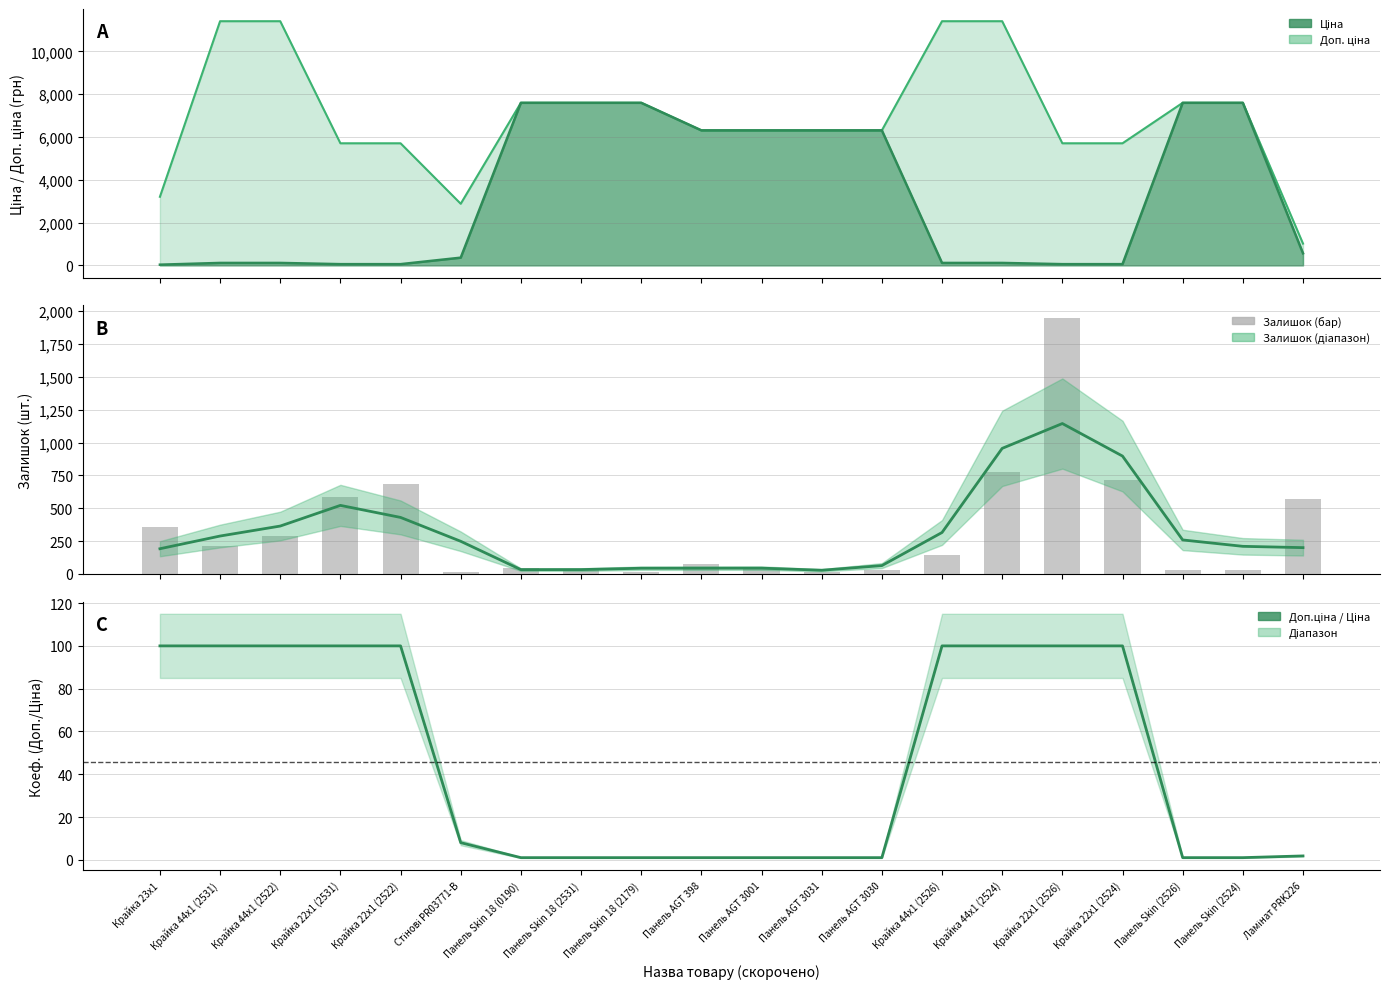

What is the label of the 6th bar from the left?

Стінові PR03771-B